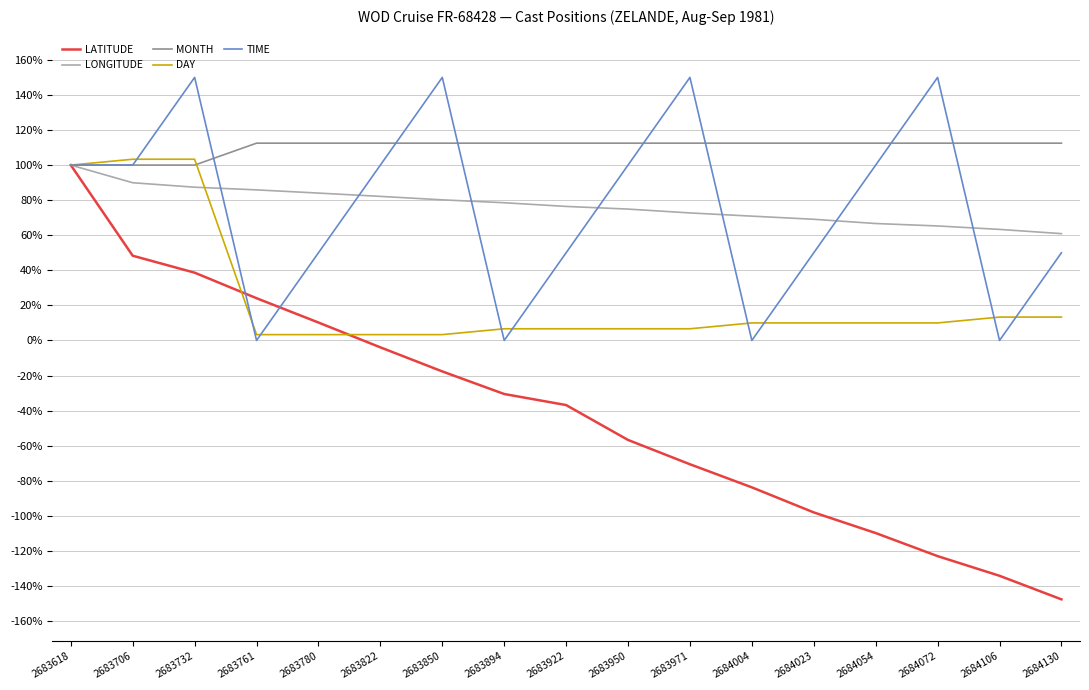

The value of TIME at 2683780 is 50.0. True or false?

True